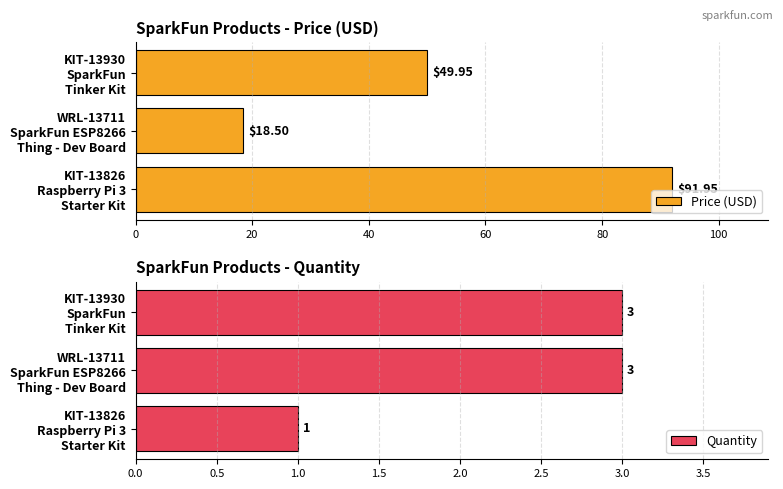

At how many categories does at least one series exceed 3?

3